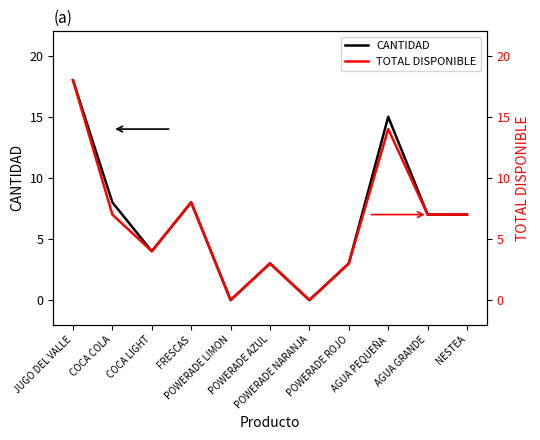

Reading left to right, what are all the values shown in this chart?

CANTIDAD: 18	8	4	8	0	3	0	3	15	7	7
TOTAL DISPONIBLE: 18	7	4	8	0	3	0	3	14	7	7